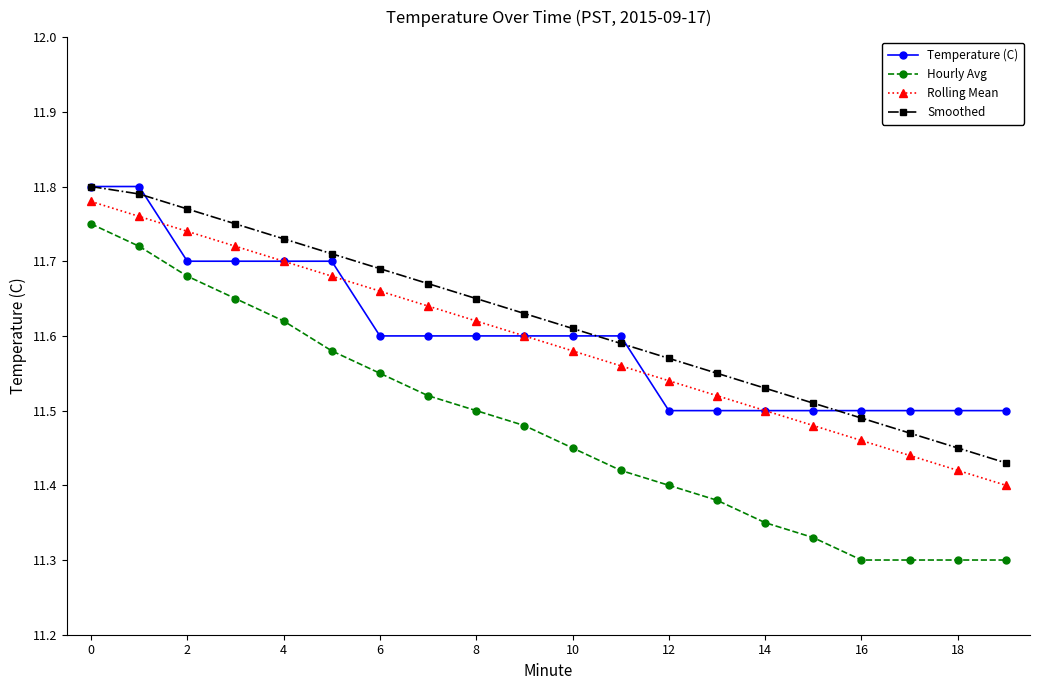

At how many categories does at least one series exceed 11?

20